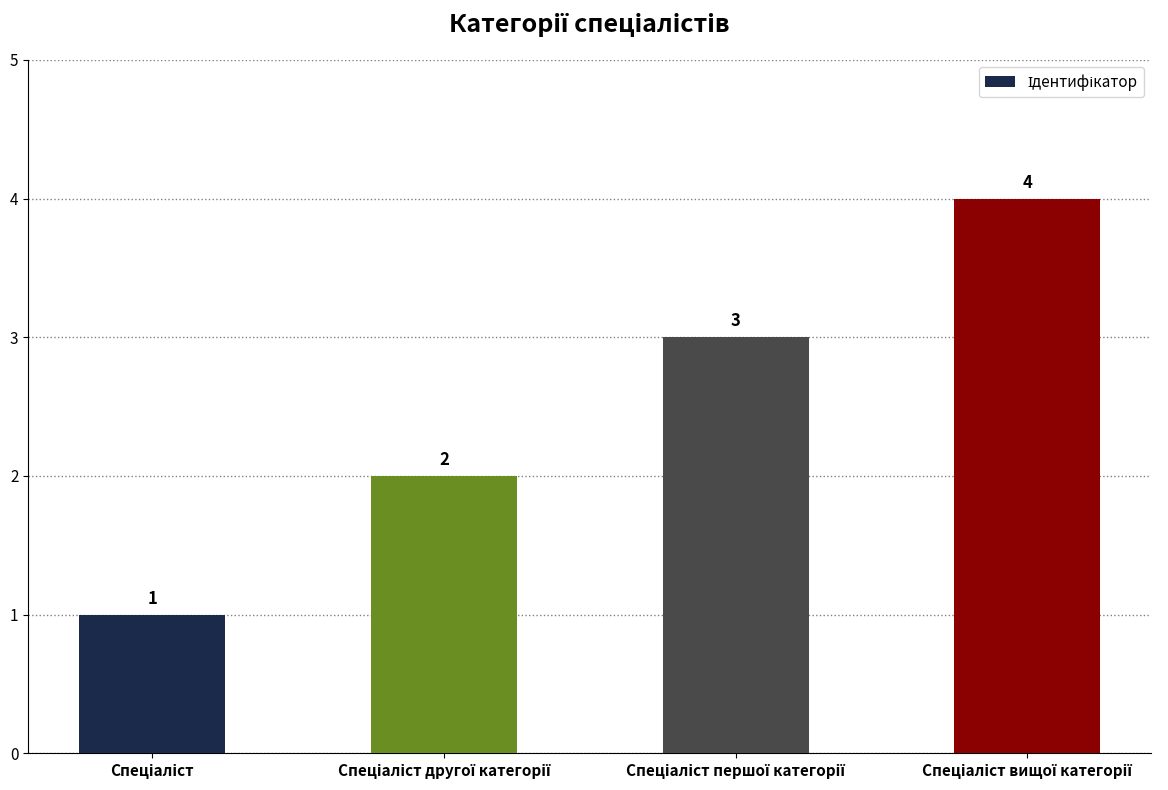

What is the value of the 2nd bar from the left?

2